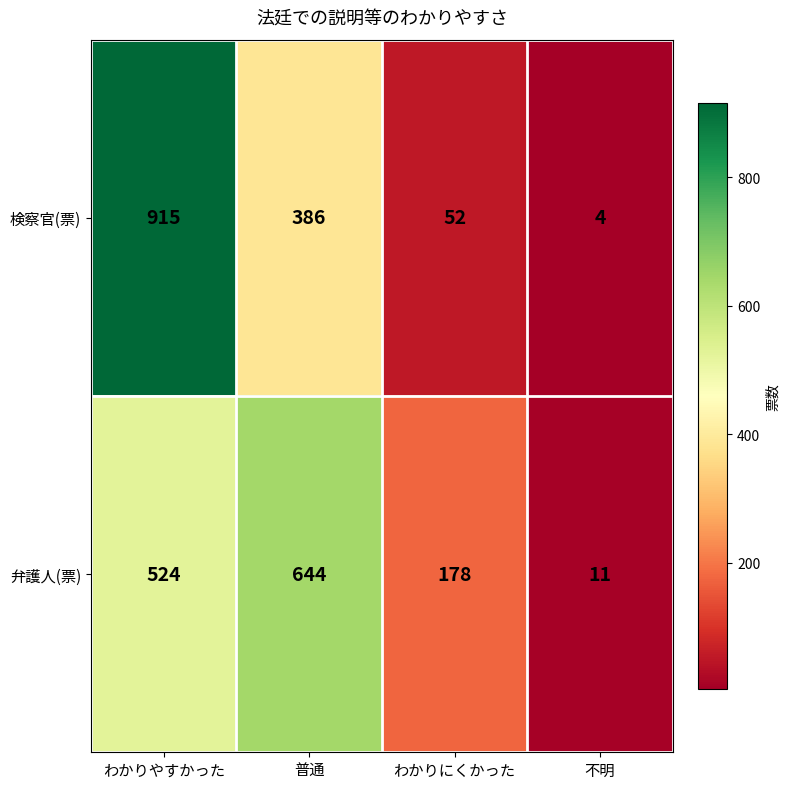

Reading right to left, what are all the values shown in this chart?

検察官(票): 不明=4	わかりにくかった=52	普通=386	わかりやすかった=915
弁護人(票): 不明=11	わかりにくかった=178	普通=644	わかりやすかった=524